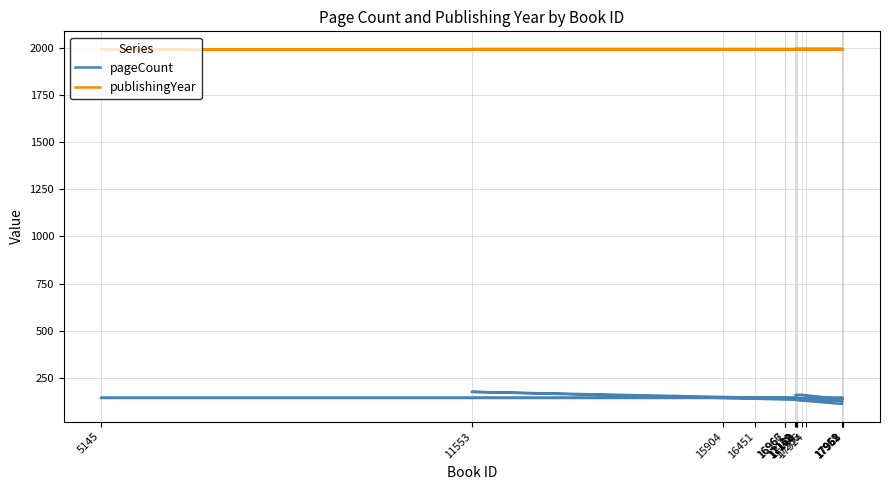

Is it true that pageCount equals 277 at 11553?

False